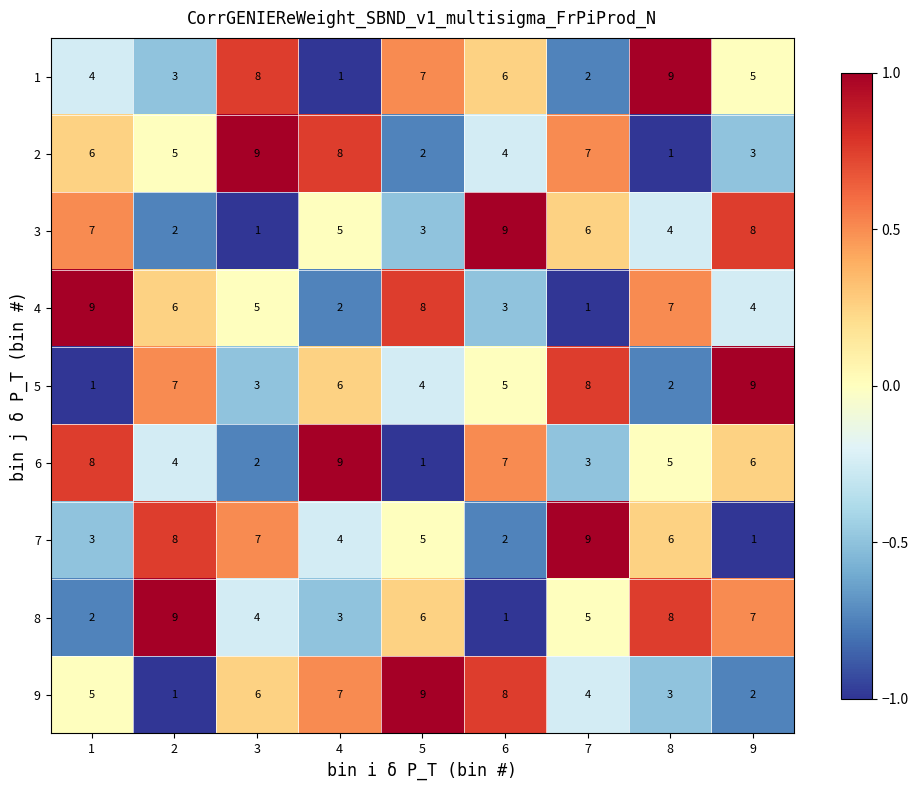

At 2, list the series in order from smallest to largest.

9, 3, 1, 6, 2, 4, 5, 7, 8